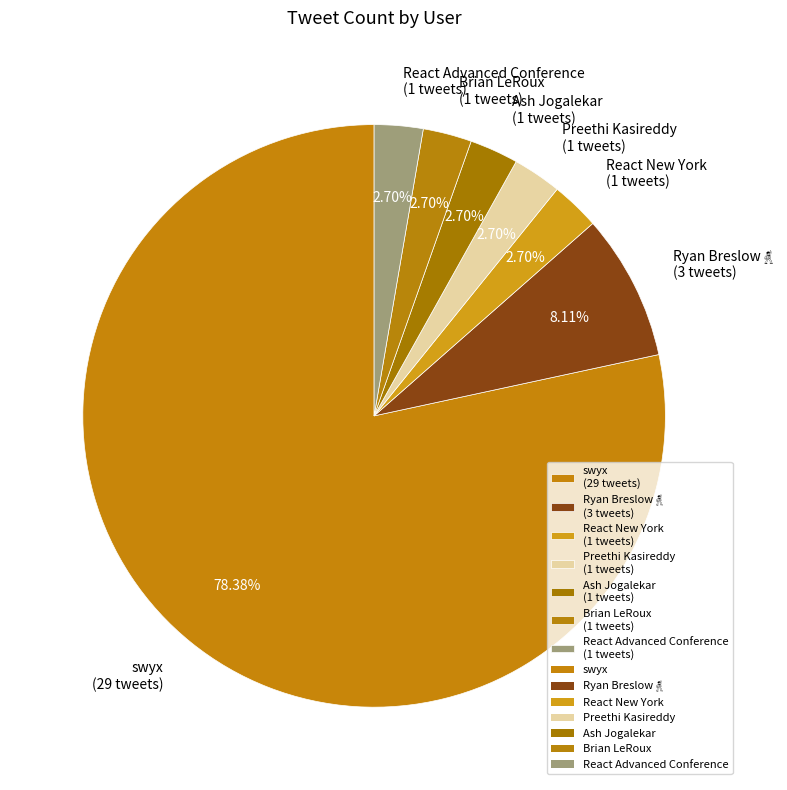

Do swyx (29 tweets) and Ash Jogalekar (1 tweets) together represent more than half of the pie?

Yes